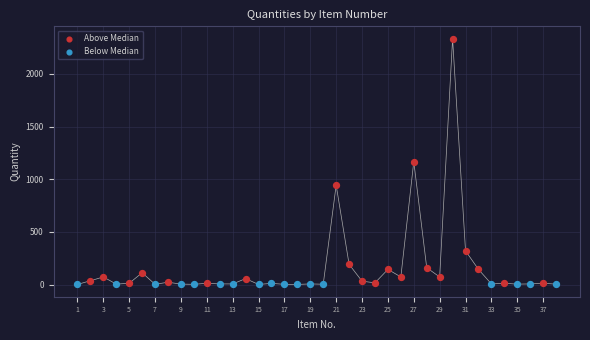

Which series reaches the maximum Y coordinate?

Above Median